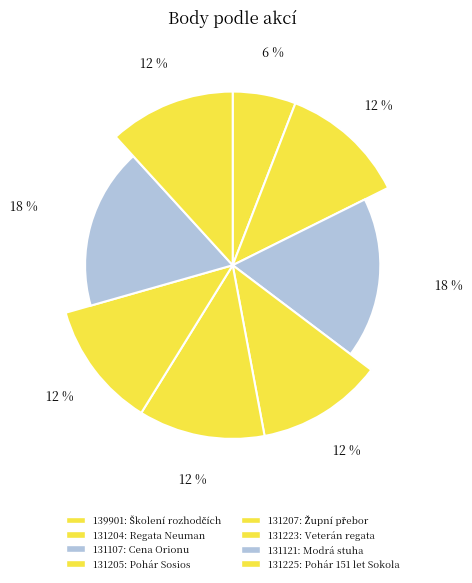

The 131207 slice represents 24% of the pie. True or false?

False